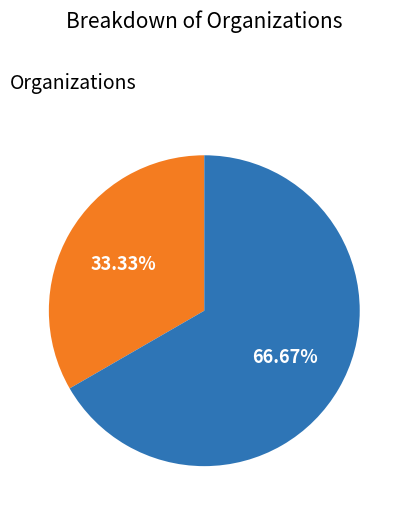

Is there any slice that represents more than half of the pie?

Yes